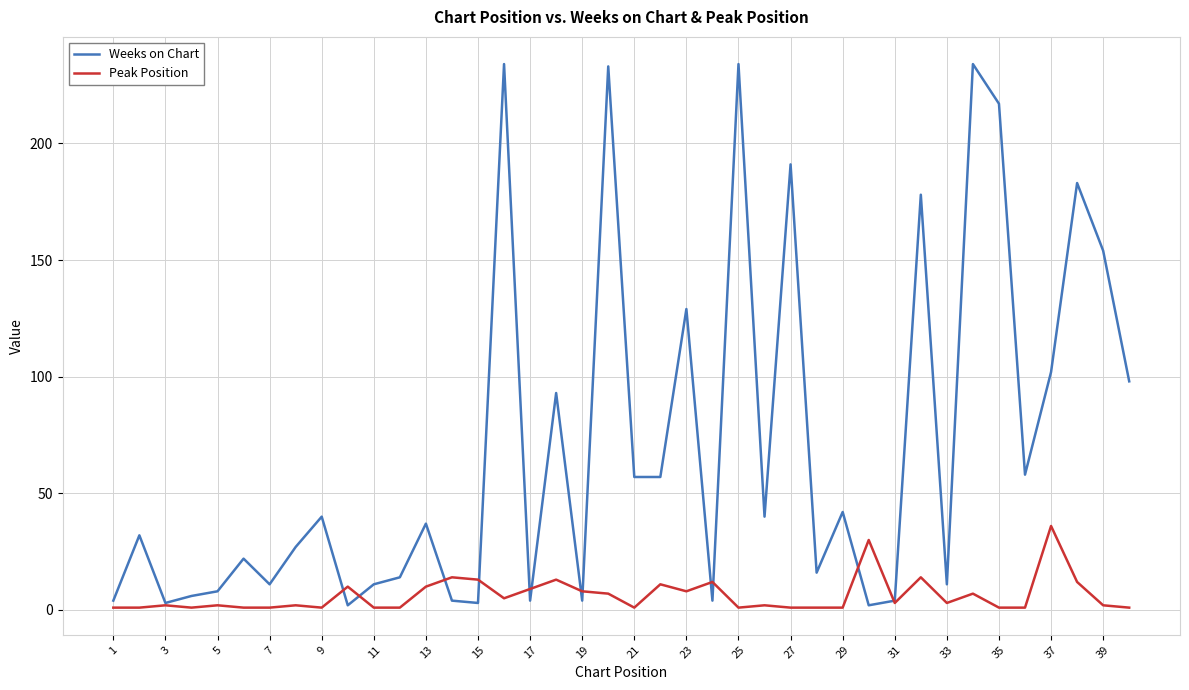

Which series has the largest total across all categories?

Weeks on Chart